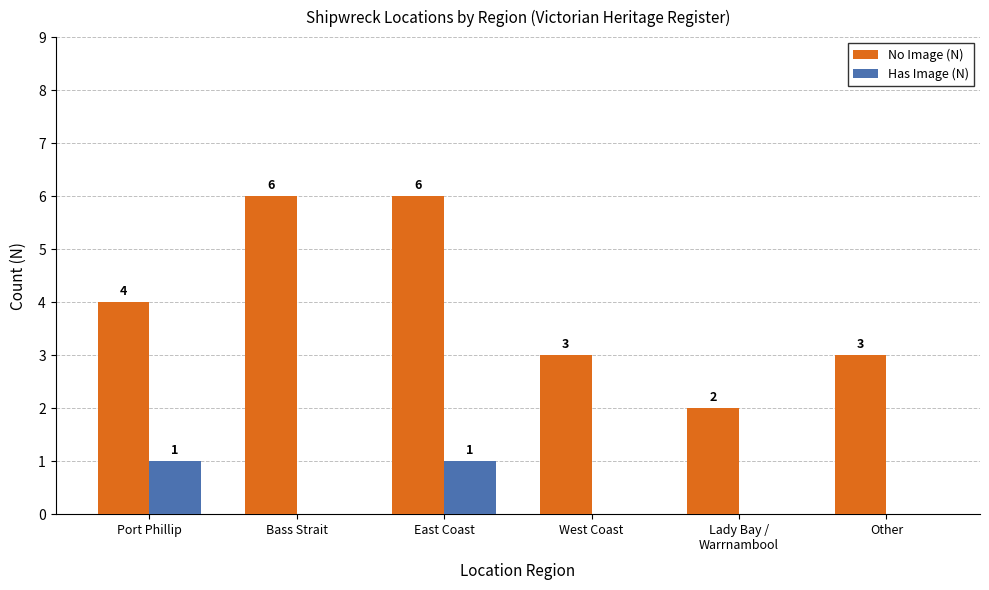

Reading right to left, extract all data points from this chart.

No Image (N): 3	2	3	6	6	4
Has Image (N): 0	0	0	1	0	1